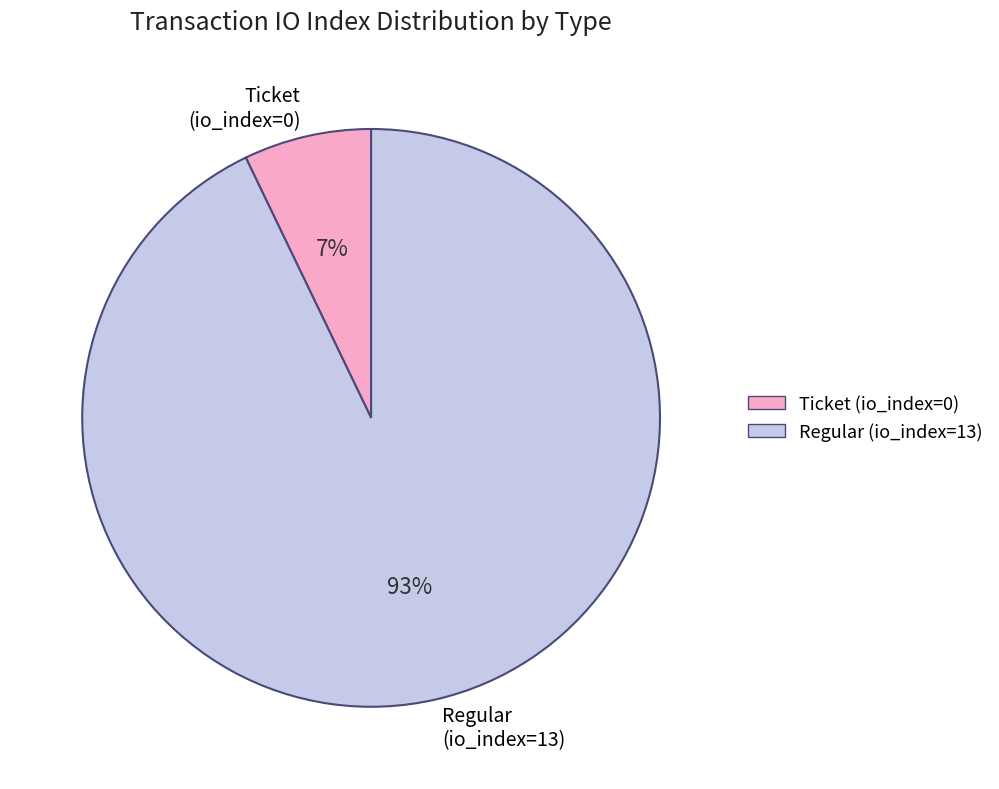

True or false: Regular (io_index=13) accounts for 87% of the total.

False